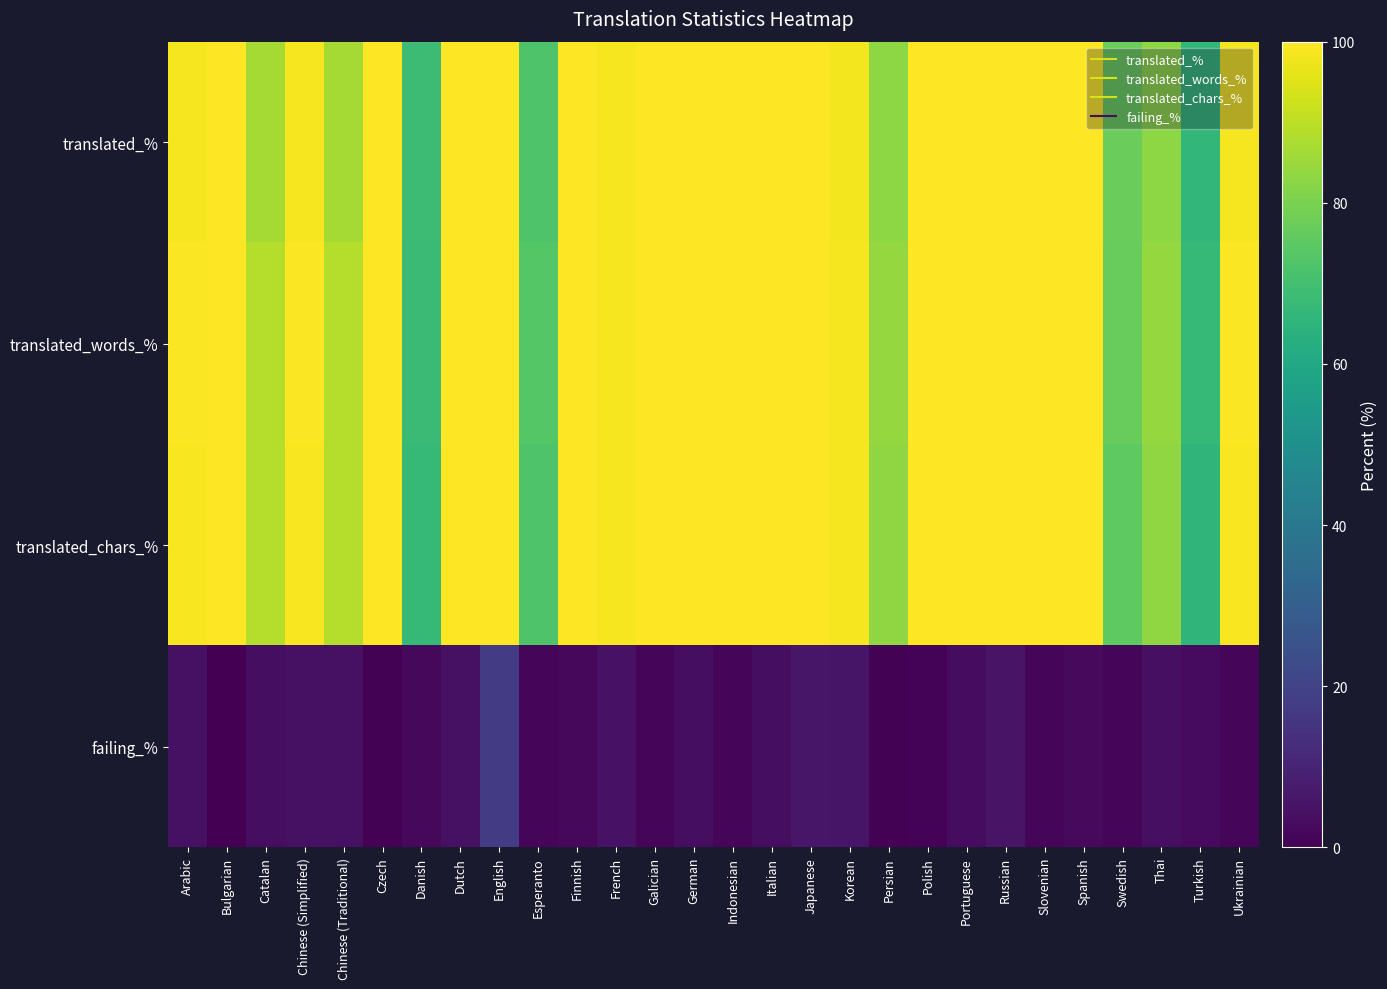

Which series has the widest spread of values?

translated_chars_%